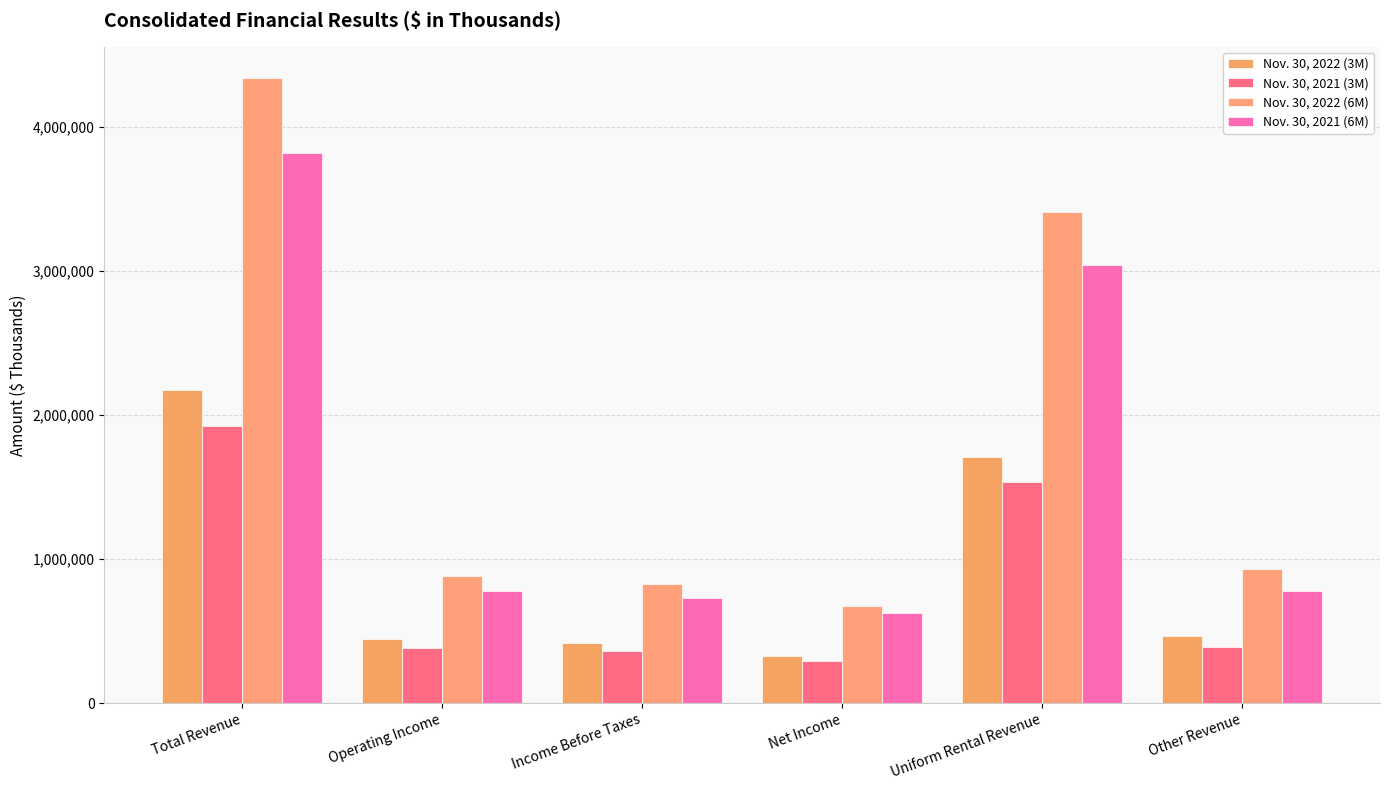

How many data points does each series have?

6